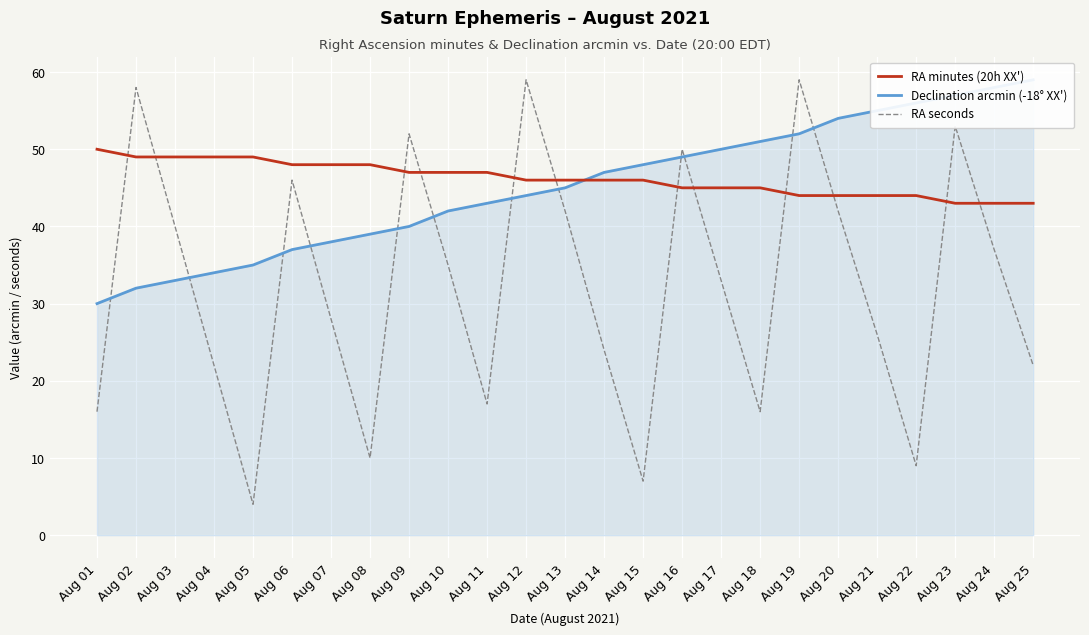

What is the average value of the RA minutes (20h XX') series?

46